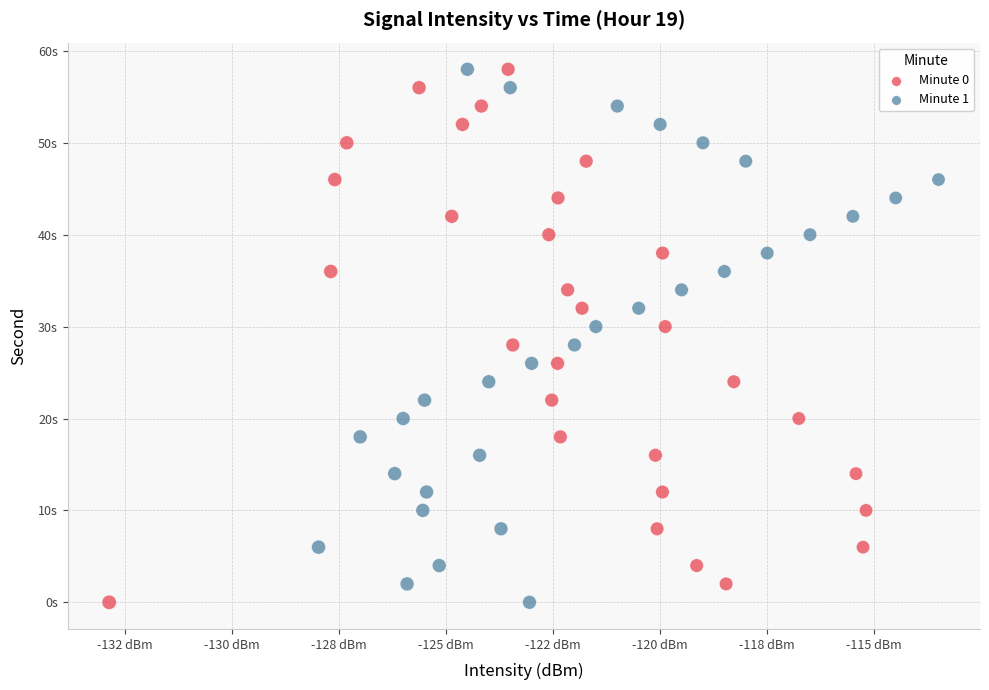

What are all the series names shown in the legend?

Minute 0, Minute 1